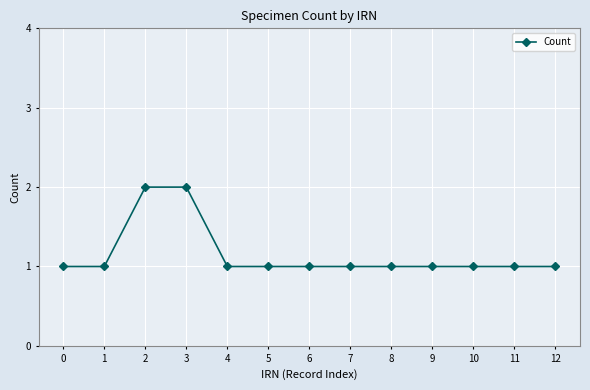

What value does the data have at 2?

2